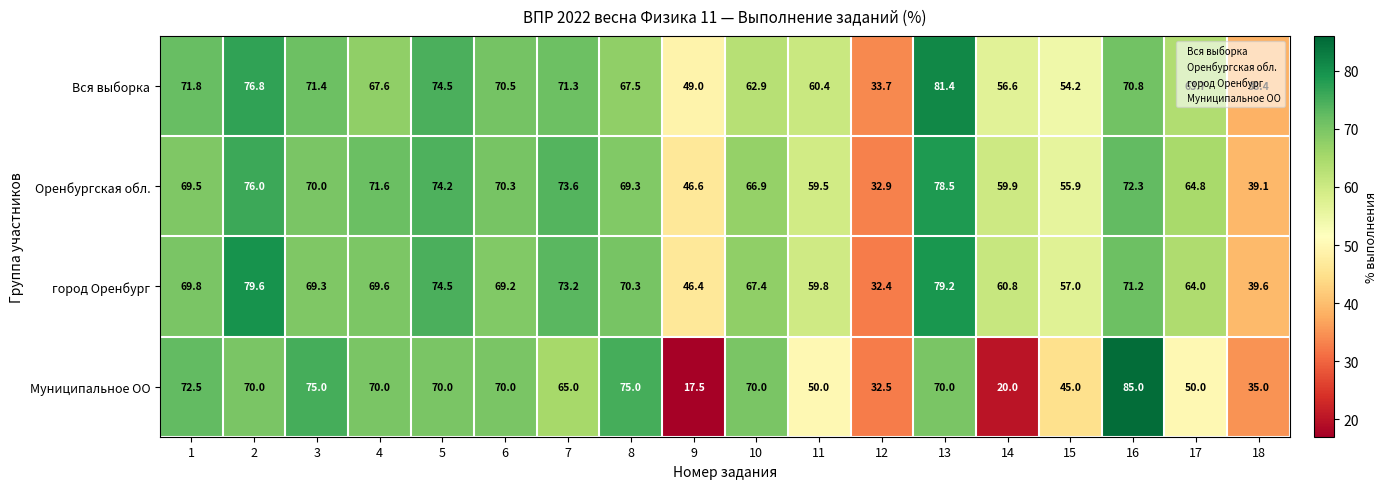

Which category has the highest value across all series?

16